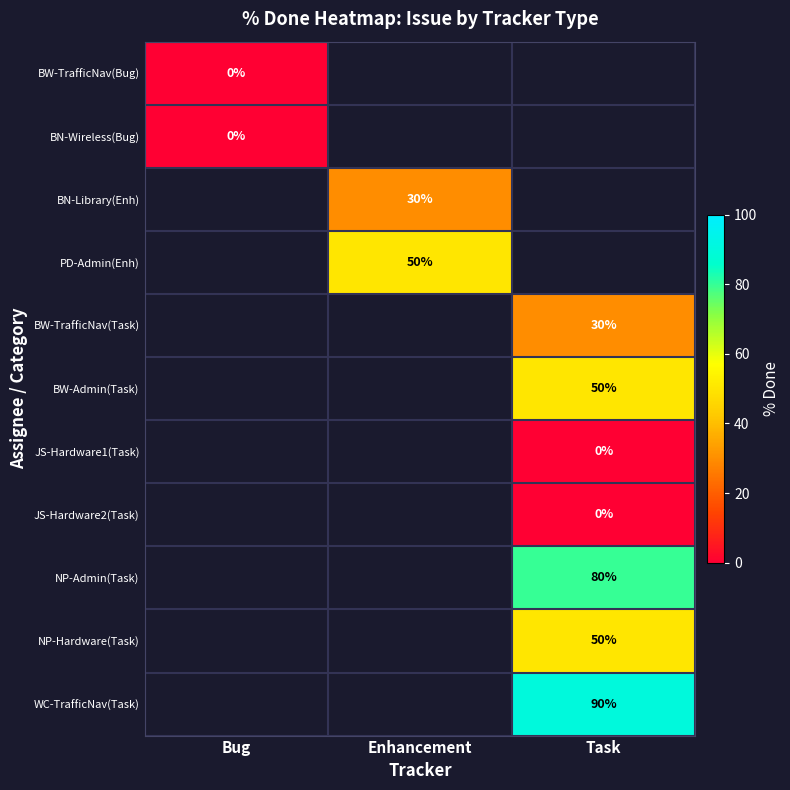

The PD-Admin(Enh) series shows 84 at Enhancement. True or false?

False